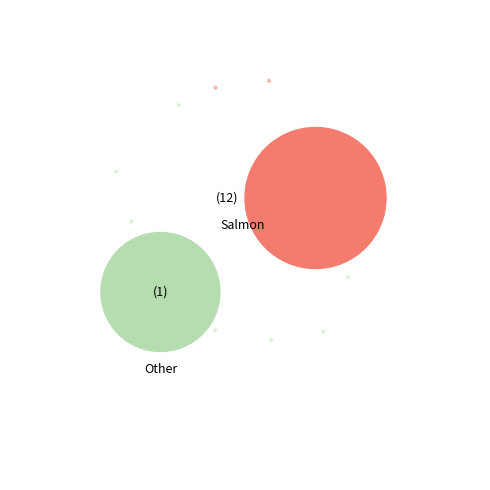

True or false: 8 accounts for 1% of the total.

False